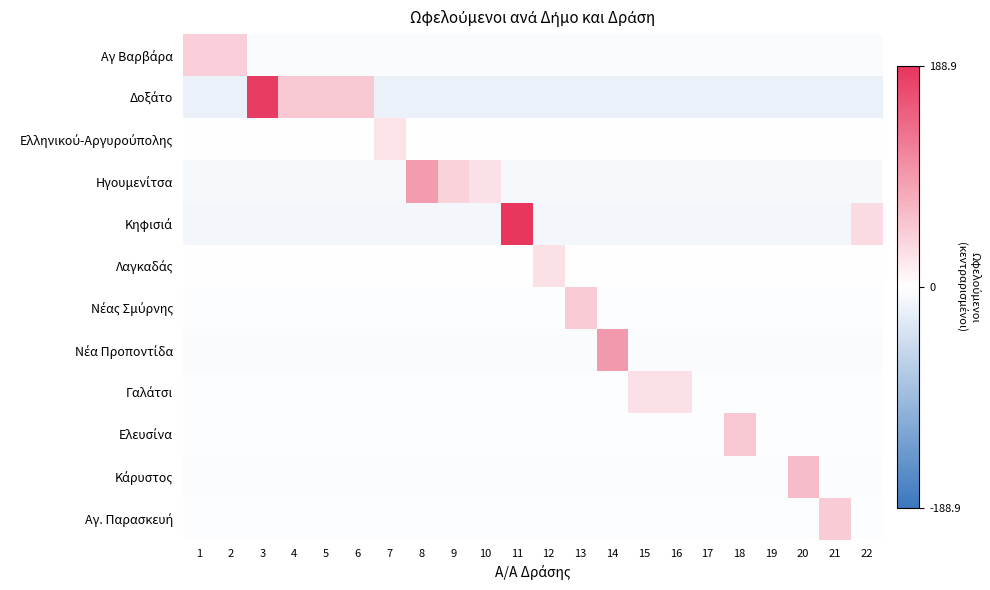

At how many categories does at least one series exceed 23?

20